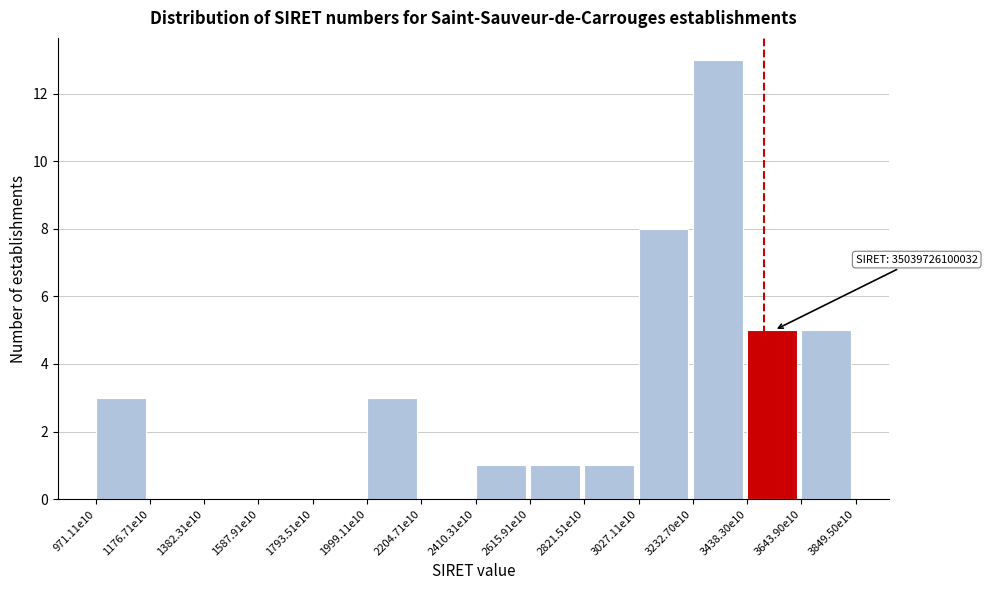

Reading right to left, extract all data points from this chart.

3643.90e10=5	3438.30e10=5	3232.70e10=13	3027.11e10=8	2821.51e10=1	2615.91e10=1	2410.31e10=1	2204.71e10=0	1999.11e10=3	1793.51e10=0	1587.91e10=0	1382.31e10=0	1176.71e10=0	971.11e10=3